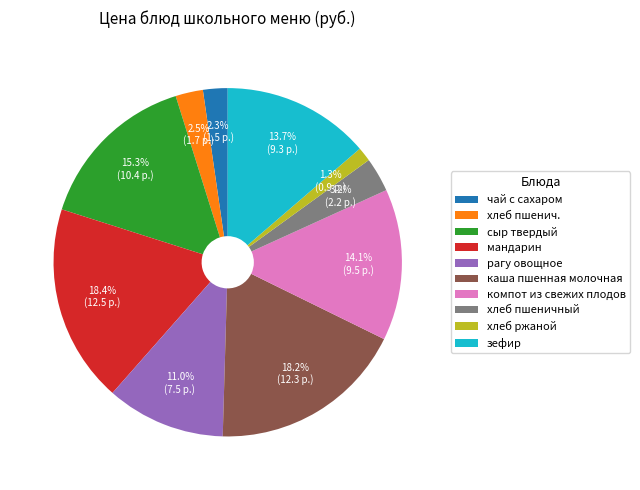

How many slices are in this pie chart?

10